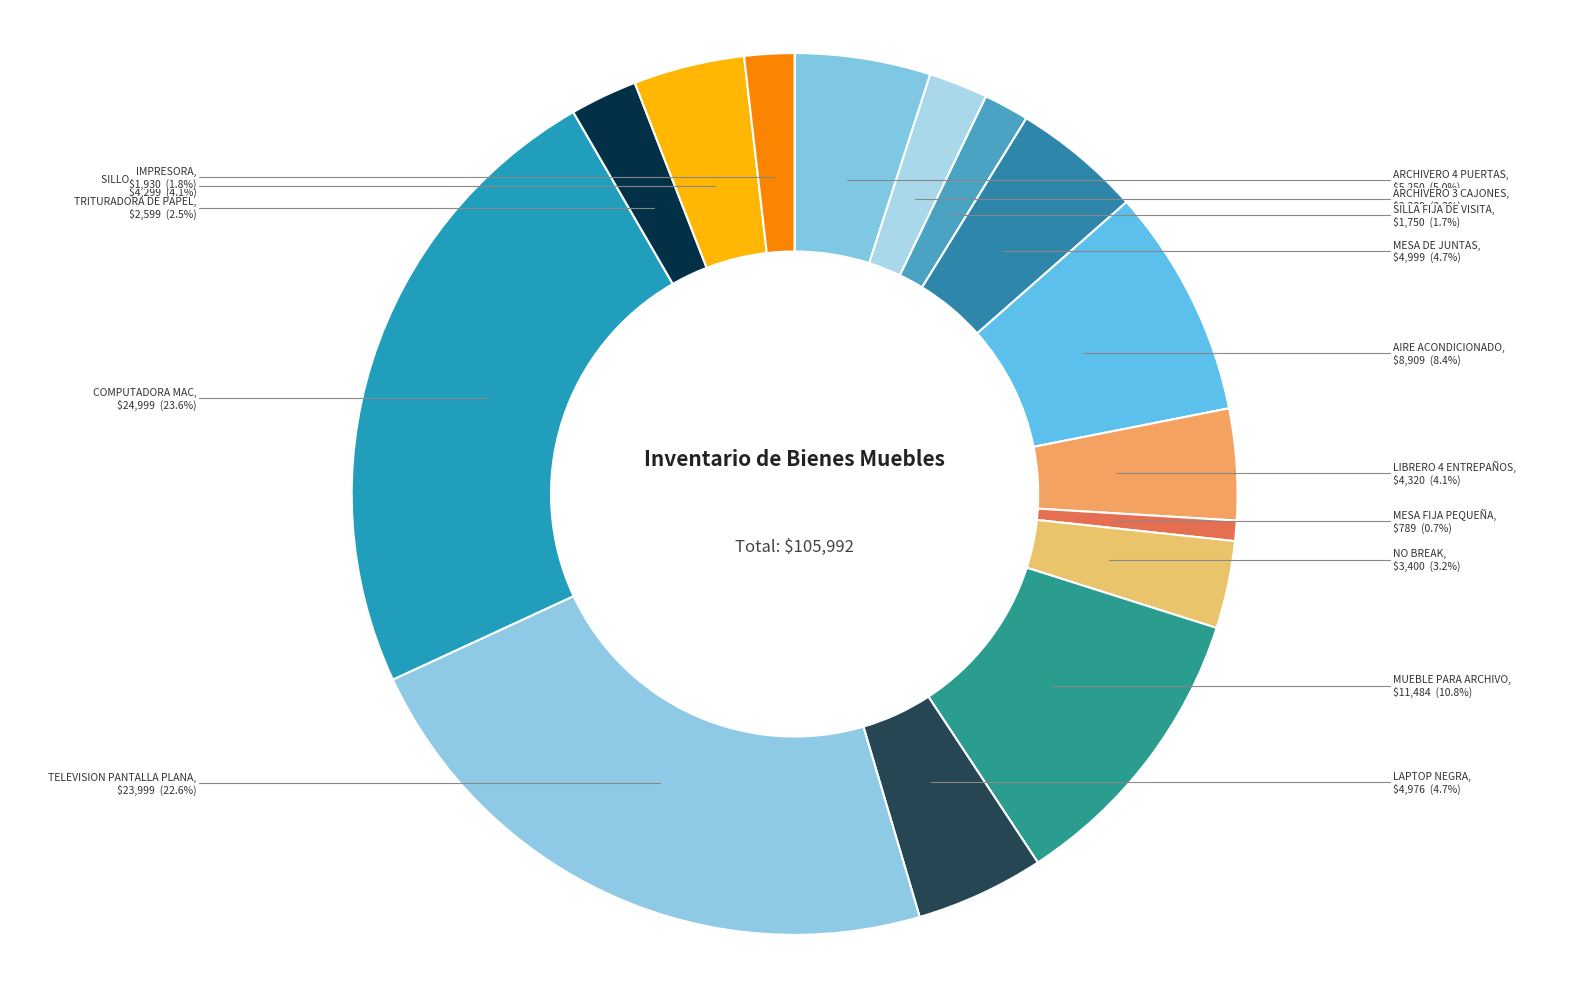

How many segments does this pie chart have?

15